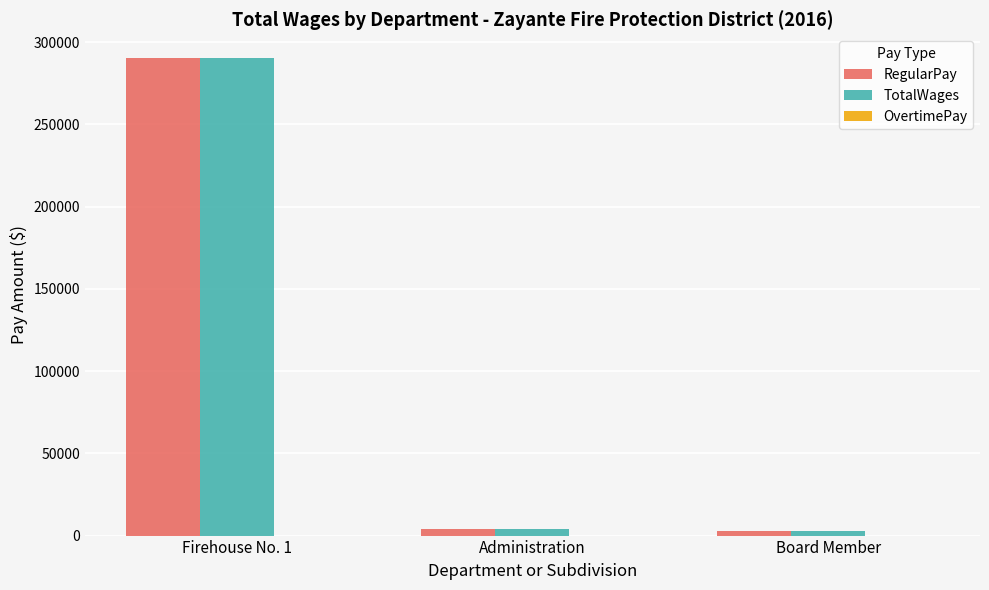

How many distinct data groups are displayed?

2